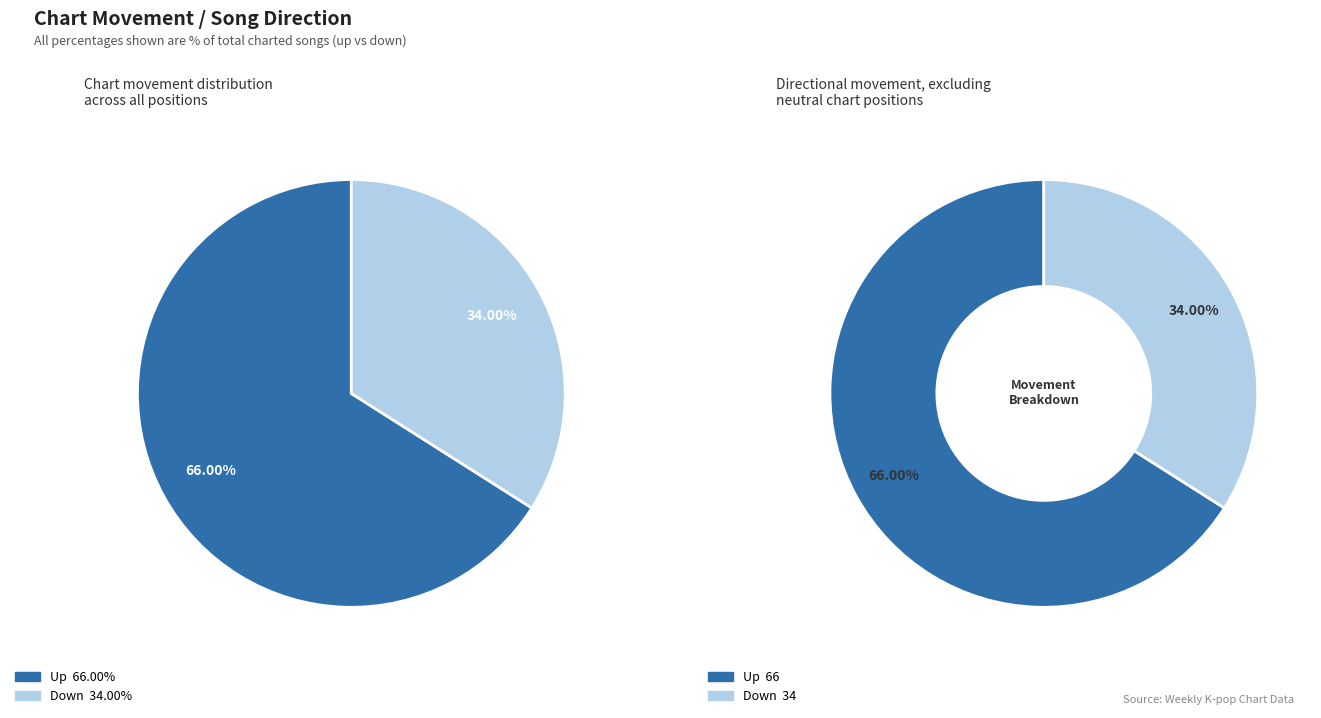

What percentage is the Up slice, to the nearest percent?

66%